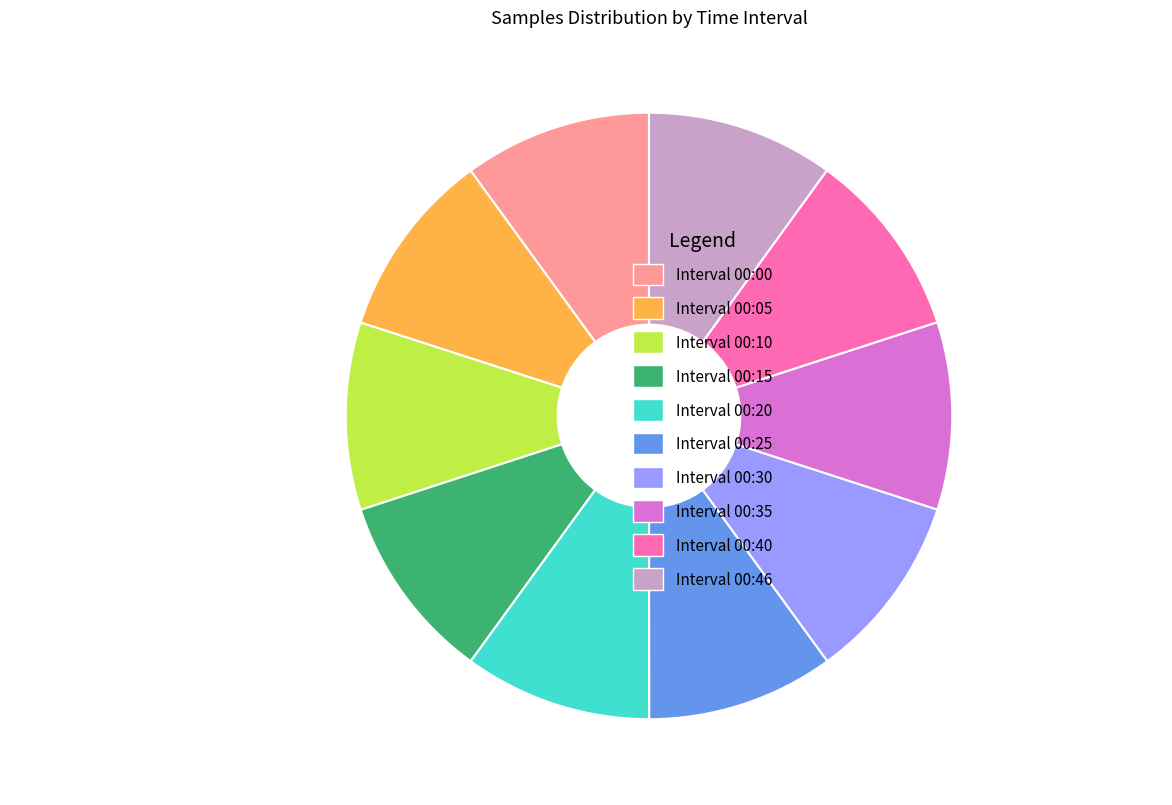

What is the ratio of the value at Interval 00:46 to the value at Interval 00:25?

1.0